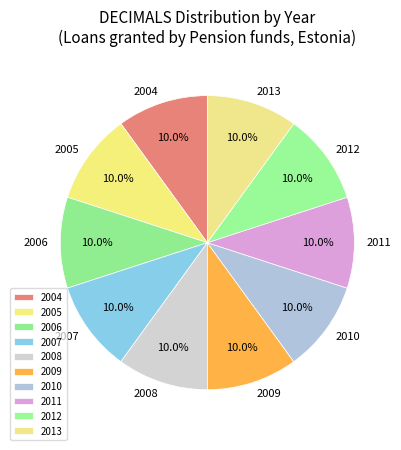

To the nearest percent, what is the average slice percentage?

10%